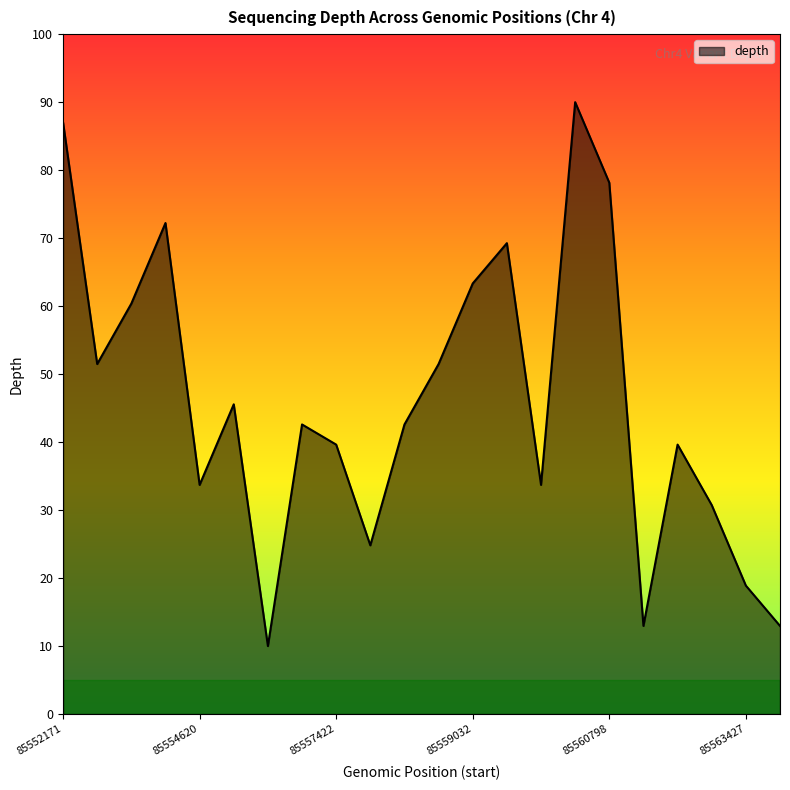

How many distinct data groups are displayed?

1